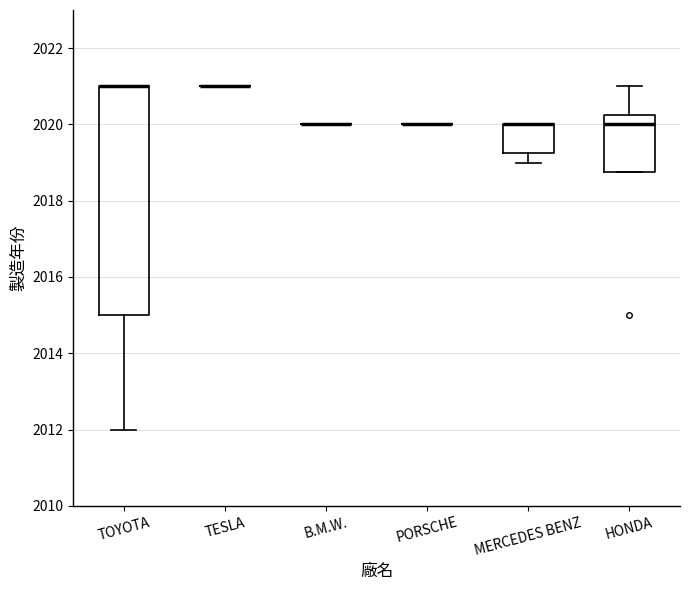

Comparing the boxes themselves (not the whiskers), which one is the tallest?

TOYOTA